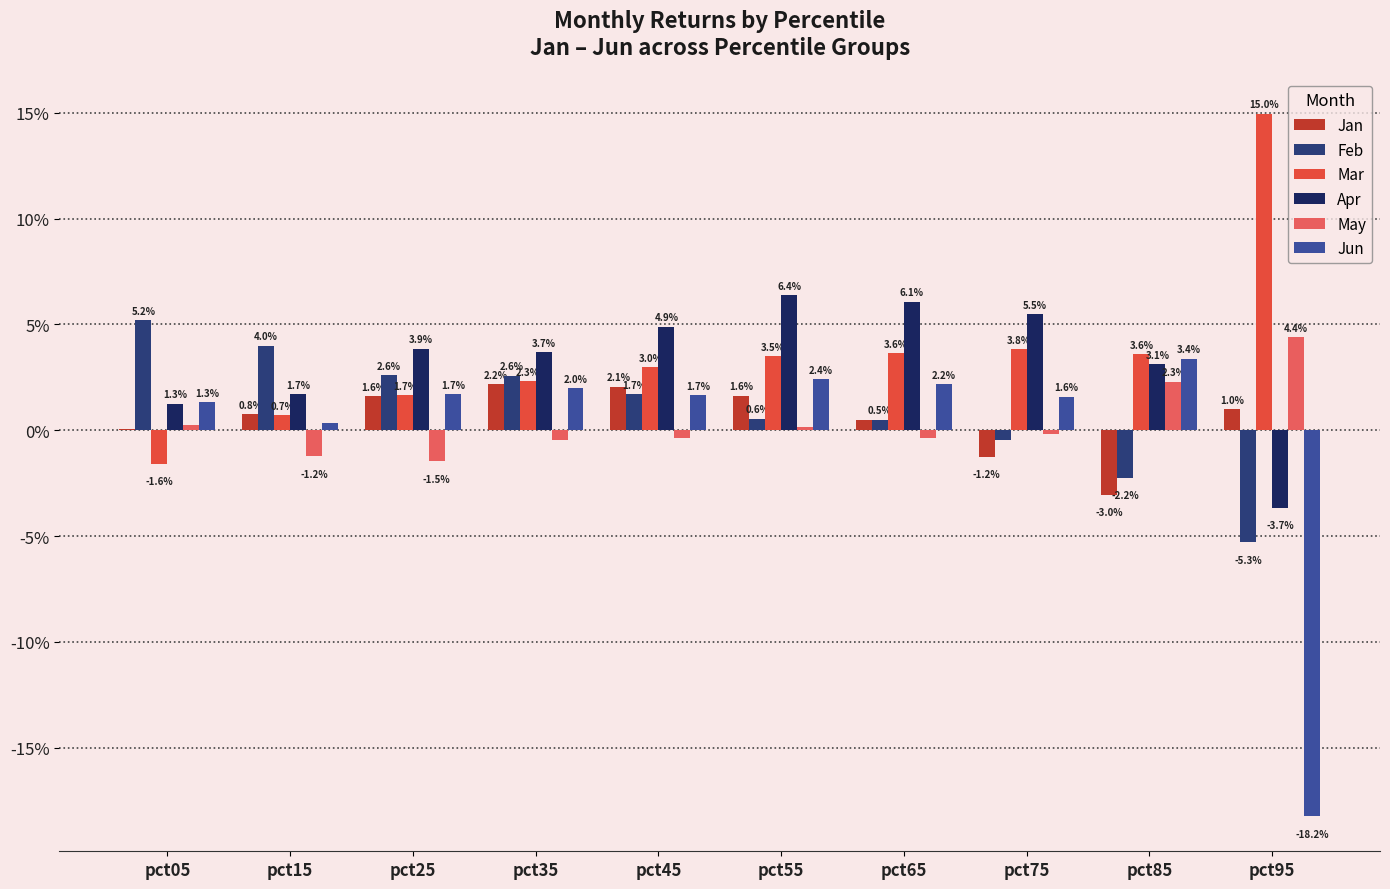

What are all the series names shown in the legend?

Jan, Feb, Mar, Apr, May, Jun